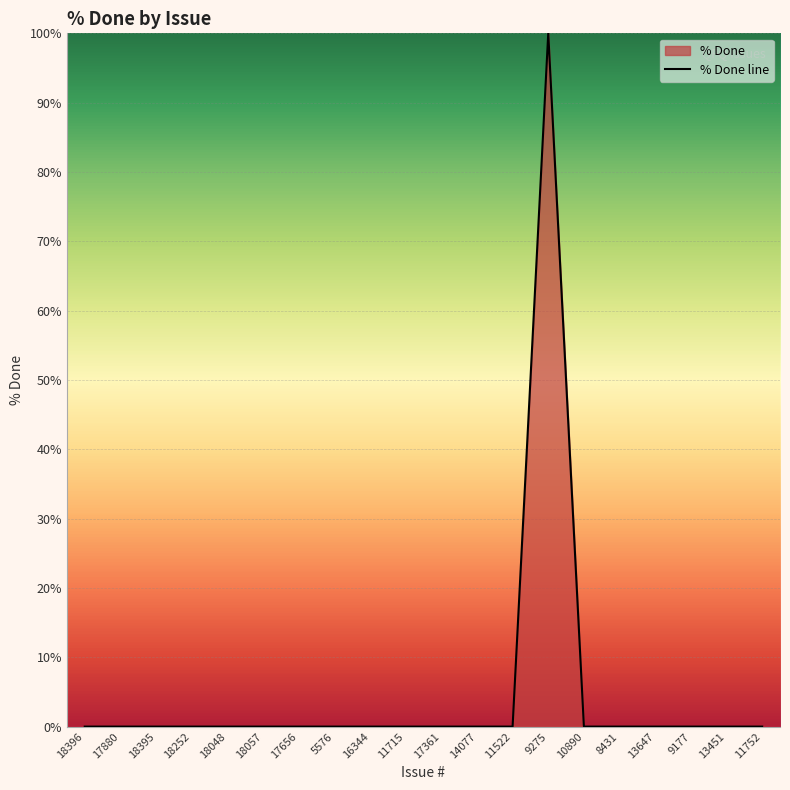

Rank the categories by value from highest to lowest.

9275, 18396, 17880, 18395, 18252, 18048, 18057, 17656, 5576, 16344, 11715, 17361, 14077, 11522, 10890, 8431, 13647, 9177, 13451, 11752